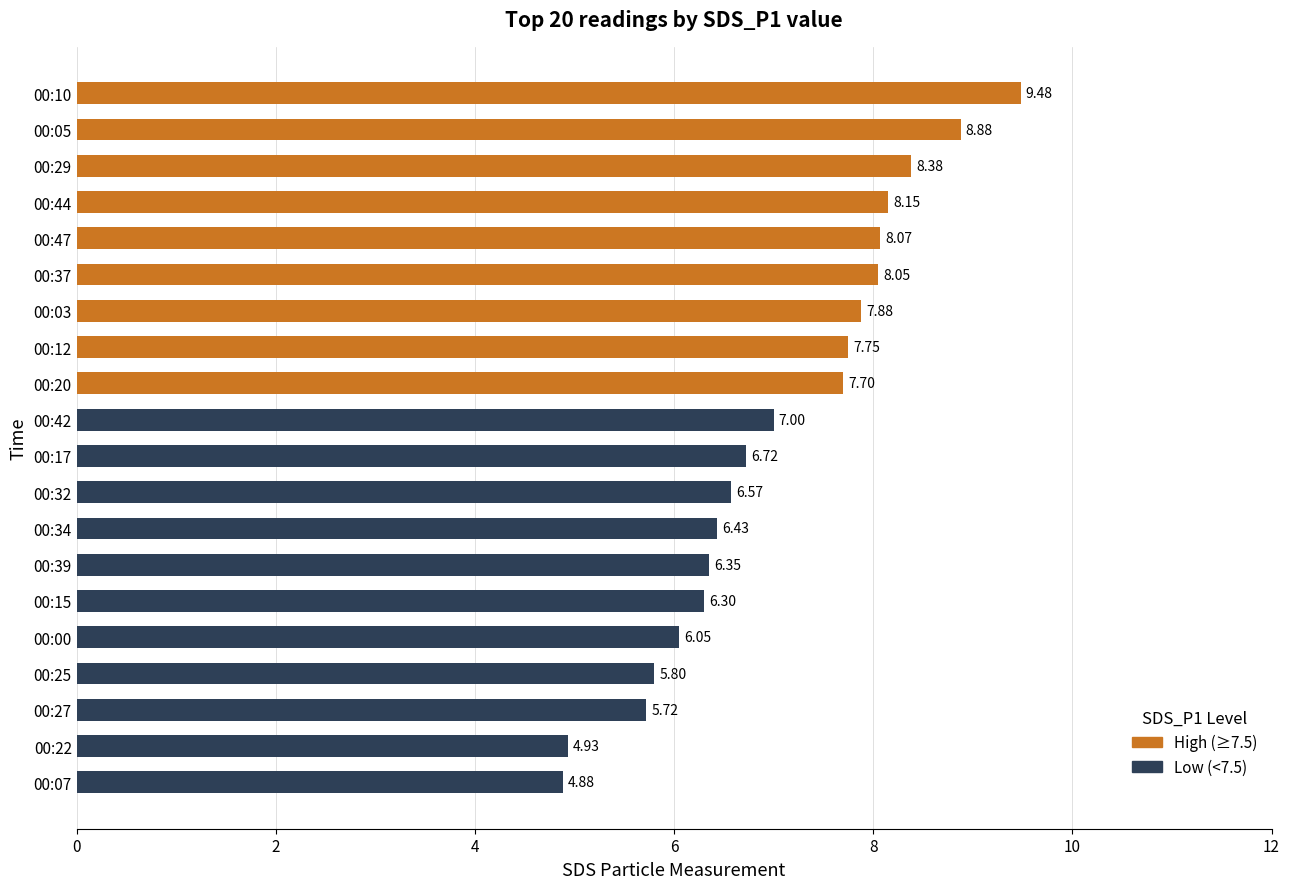

Count the number of categories in the chart.

20